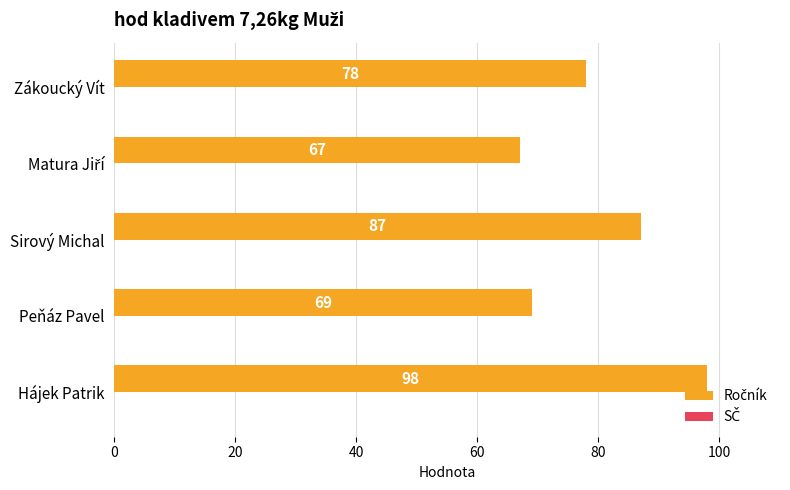

The chart shows a value of 78 at Zákoucký Vít. True or false?

True